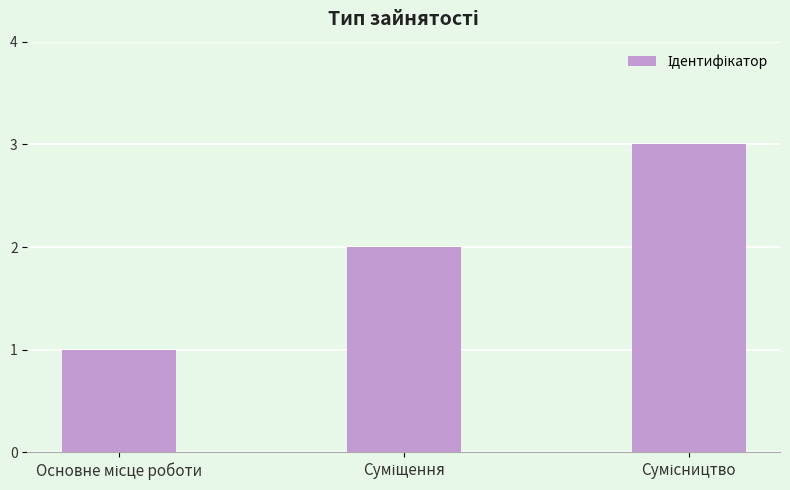

What is the maximum value shown in the chart?

3